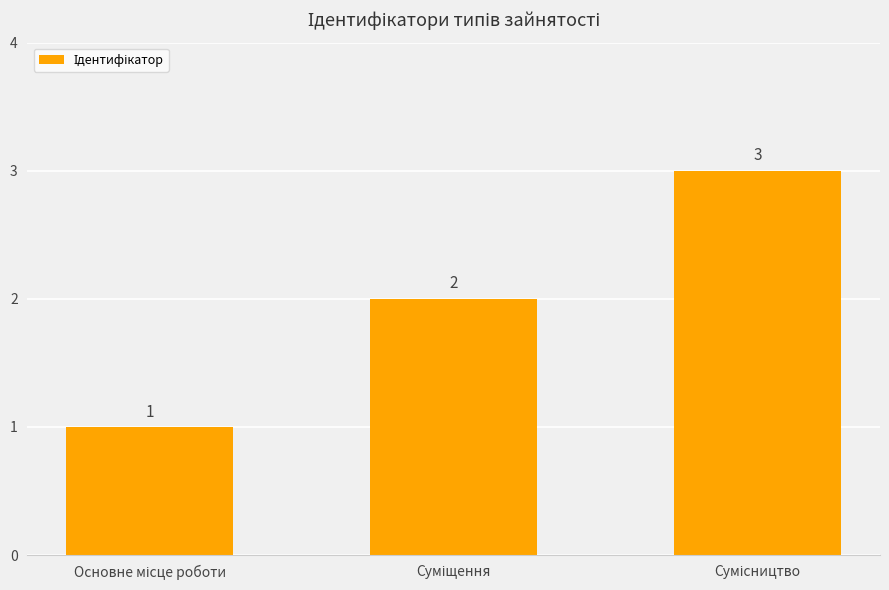

What is the sum of all values?

6